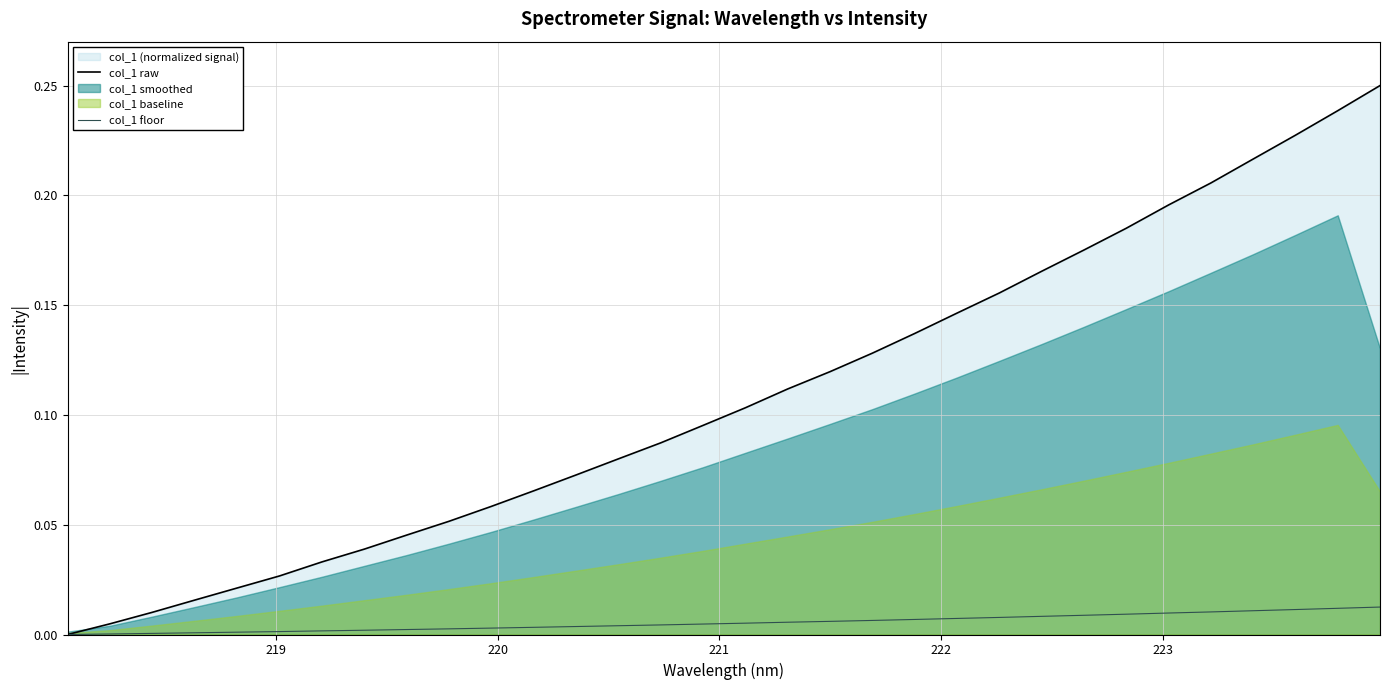

Which series has the widest spread of values?

col_1 raw